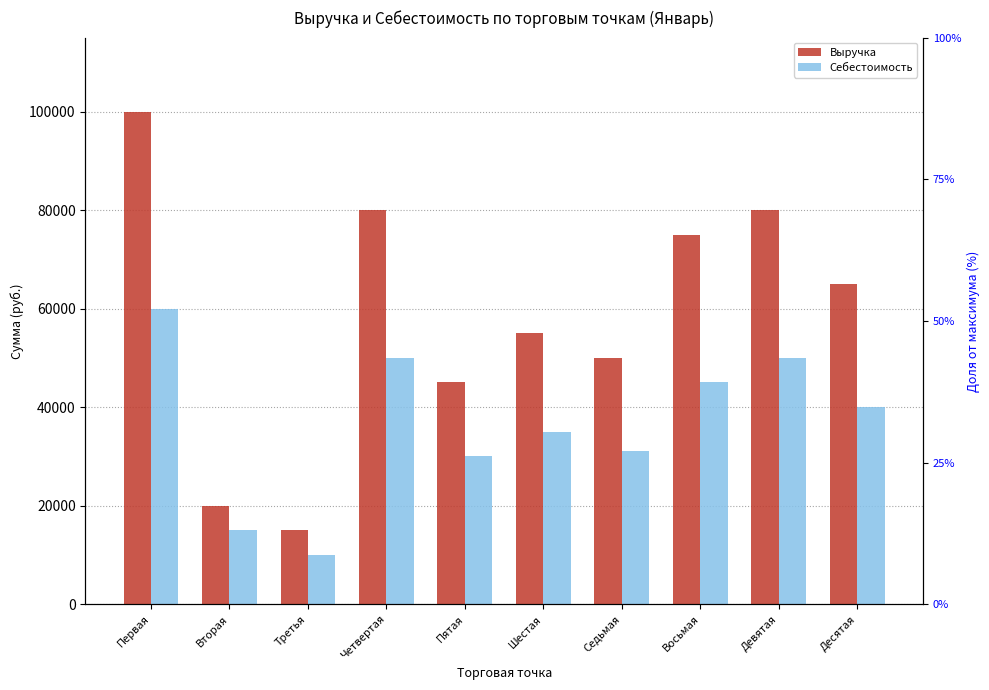

Is the value of Выручка at Девятая greater than the value of Себестоимость at Седьмая?

Yes